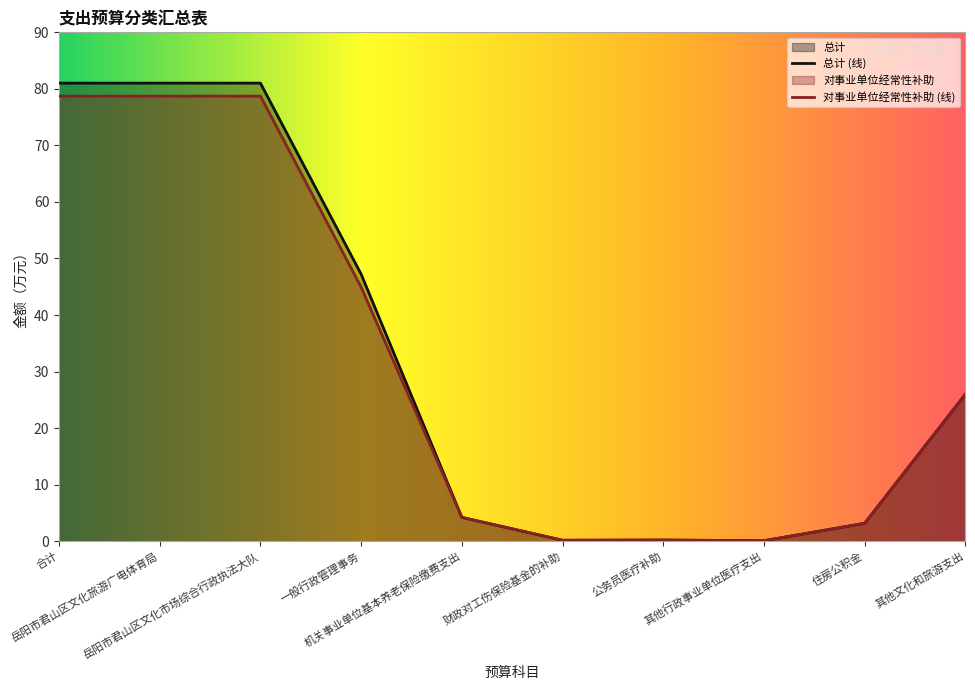

Which category has the highest value in the 总计 series?

合计